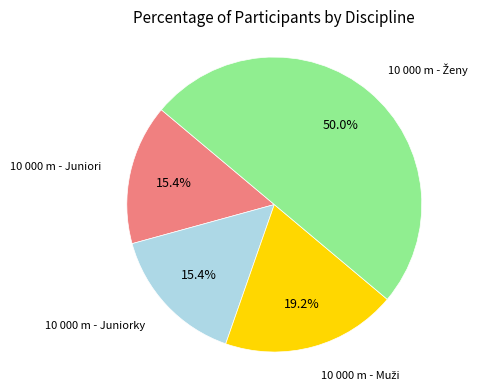

To the nearest percent, what is the average slice percentage?

25%